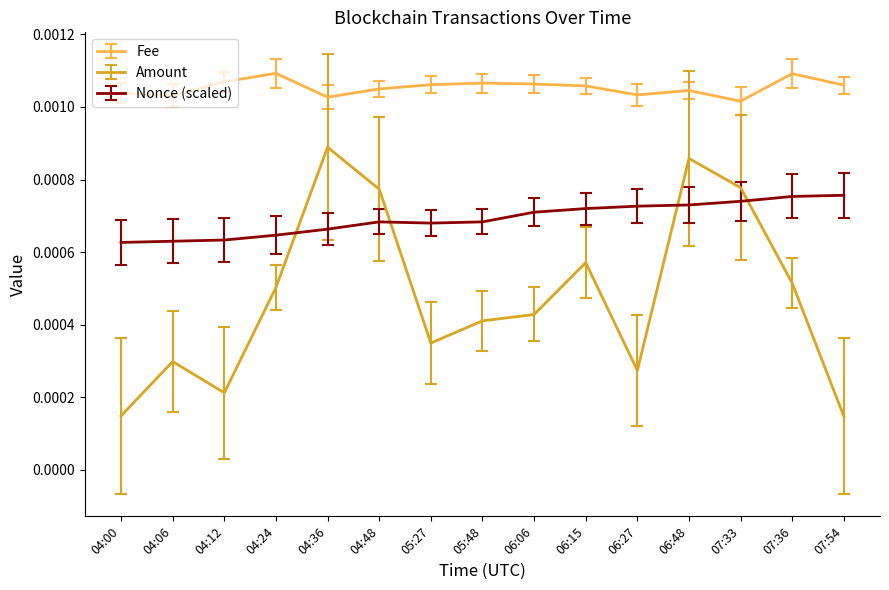

What position from the left is 07:36?

14